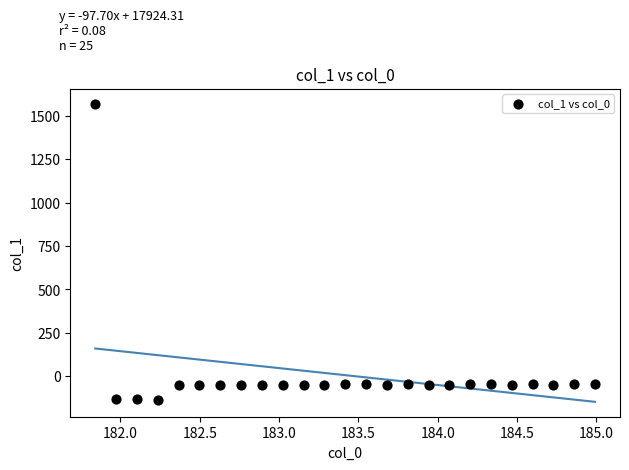

What is the range of Y values (max minus min)?

1707.0